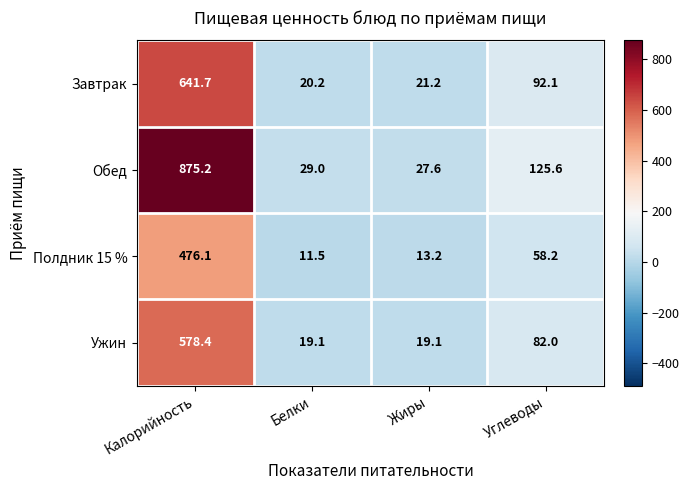

Which series has the largest range (max minus min)?

Обед